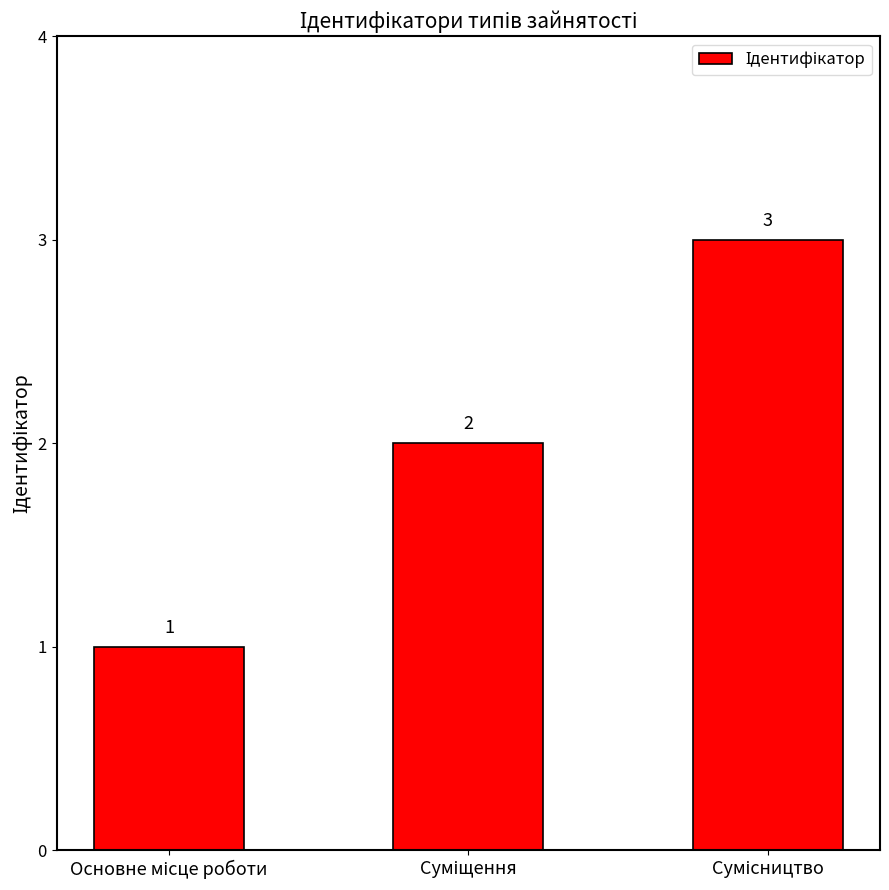

How many values are between 1 and 3?

3